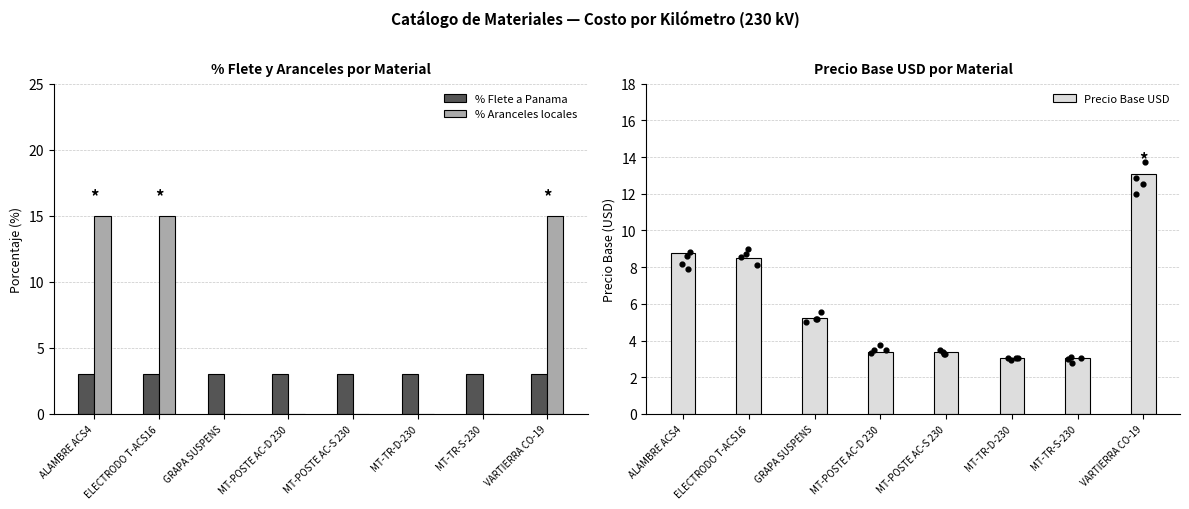

Which series reaches the maximum Y coordinate?

% Aranceles locales